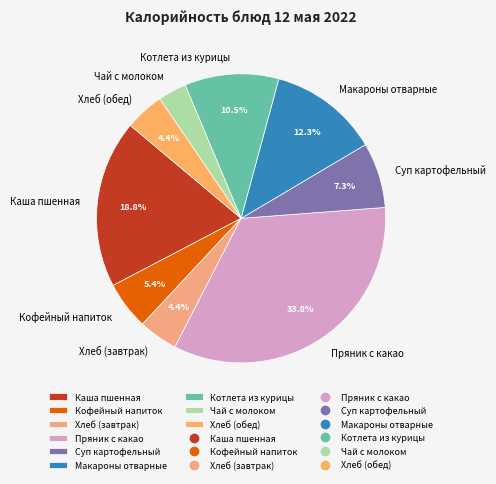

To the nearest percent, what is the average slice percentage?

11%